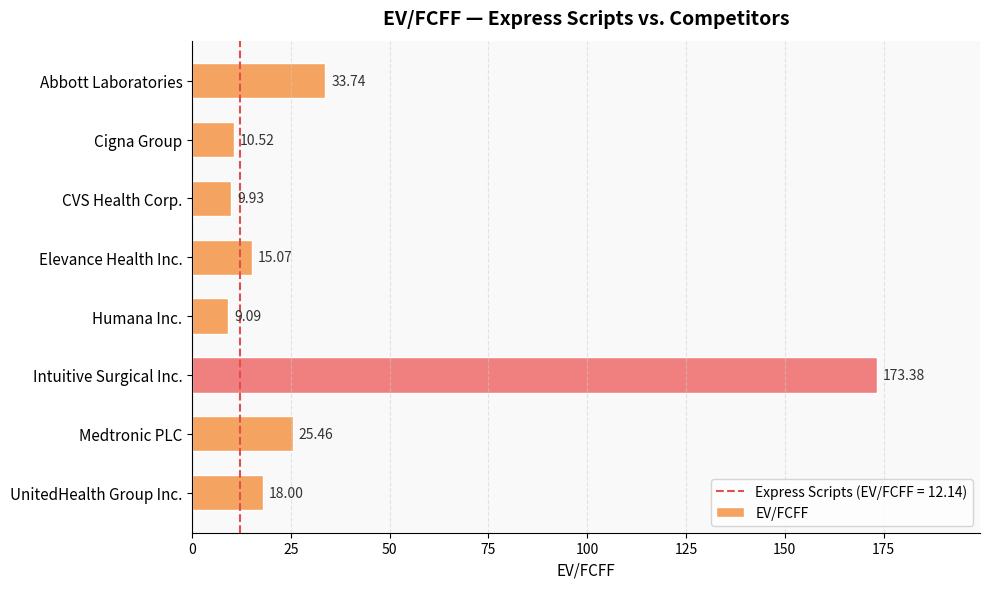

What is the sum of all values?

295.2